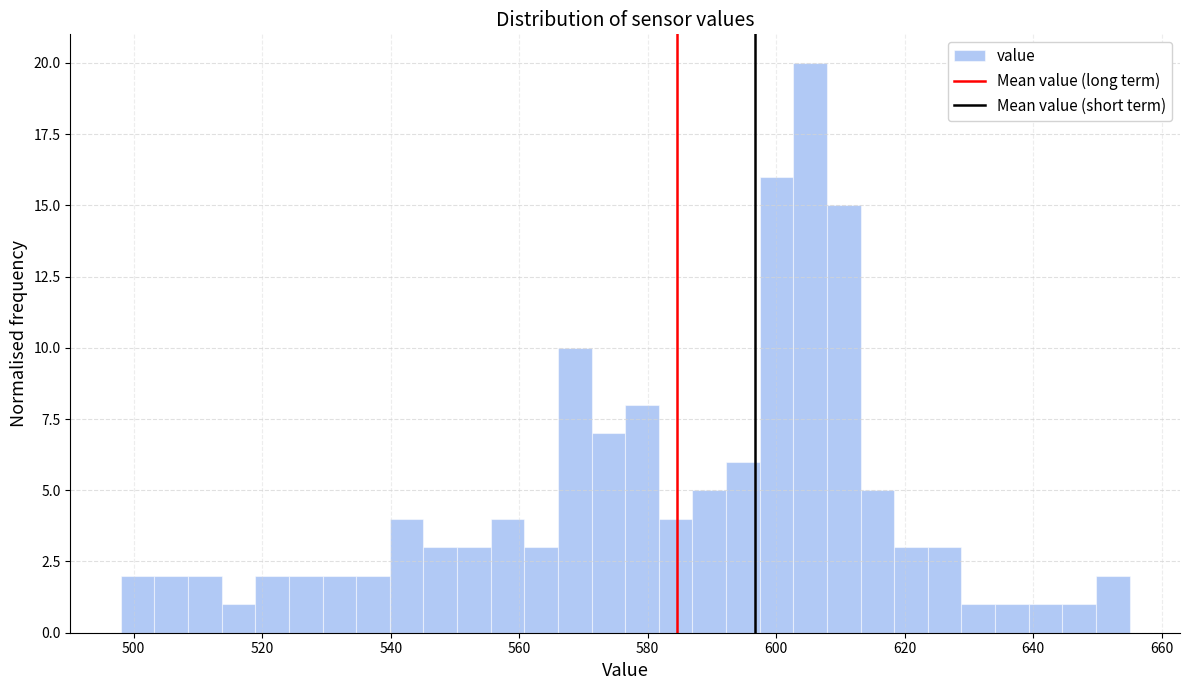

Around what value on the x-axis is the tallest bar? Give the approximate position of its centre, as read against the axis.

606